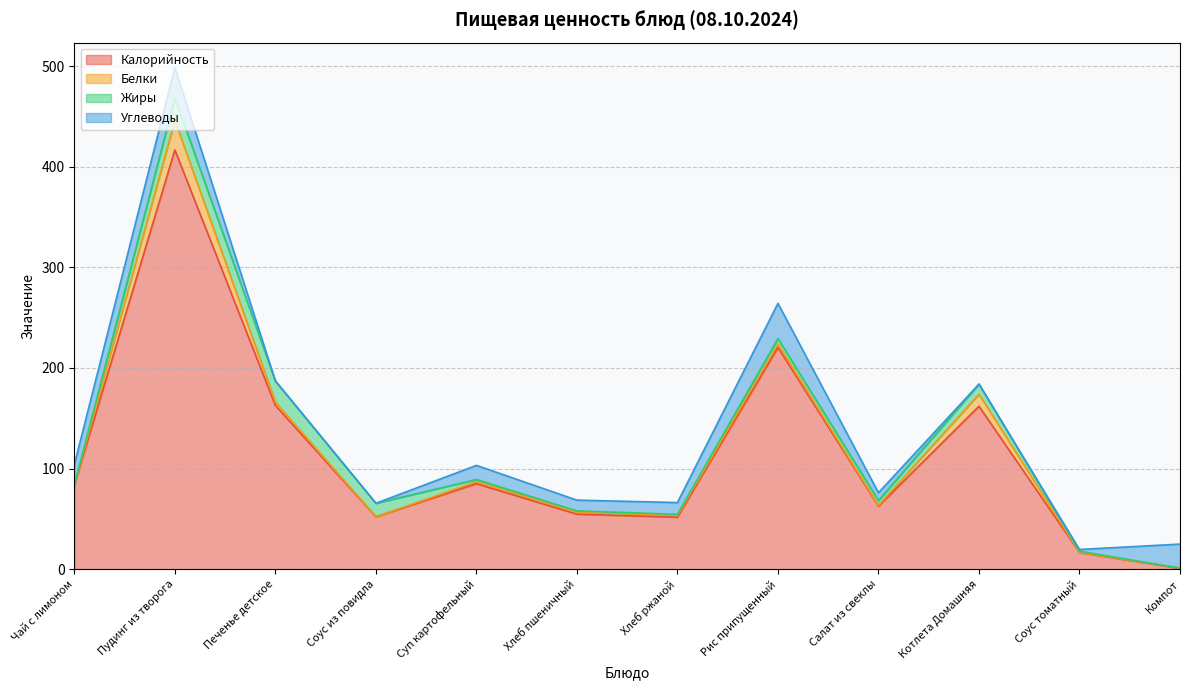

Which label corresponds to the largest value in the chart?

Пудинг из творога